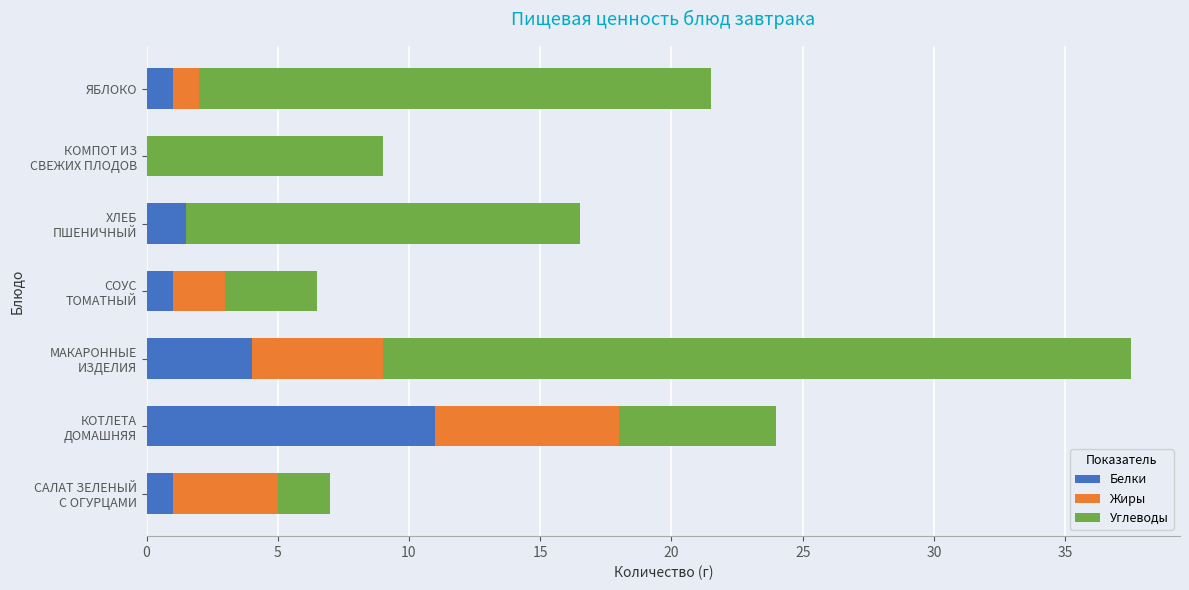

What is the maximum value for Белки?

11.0